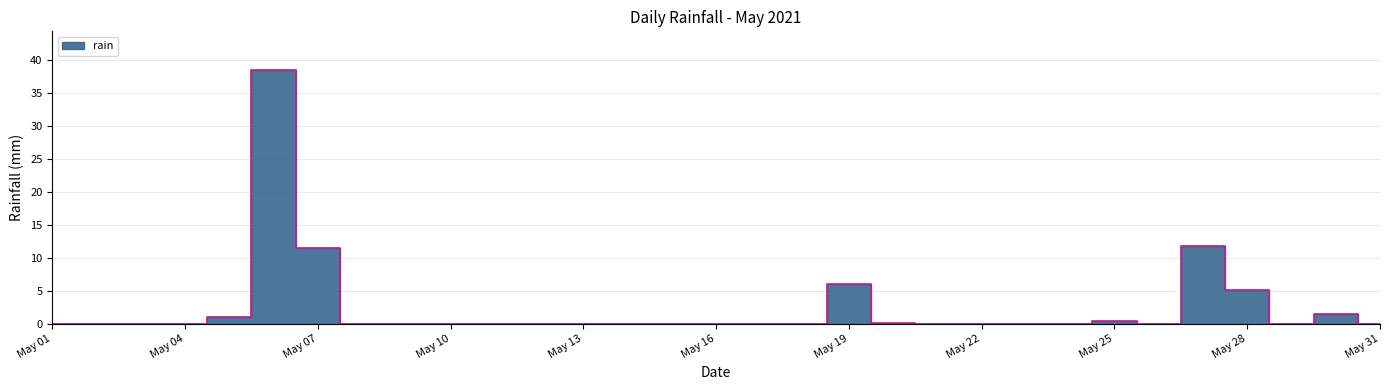

The chart shows a value of -20.5 at May 22. True or false?

False